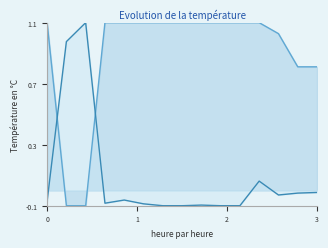

What is the greatest value displayed?

1.1